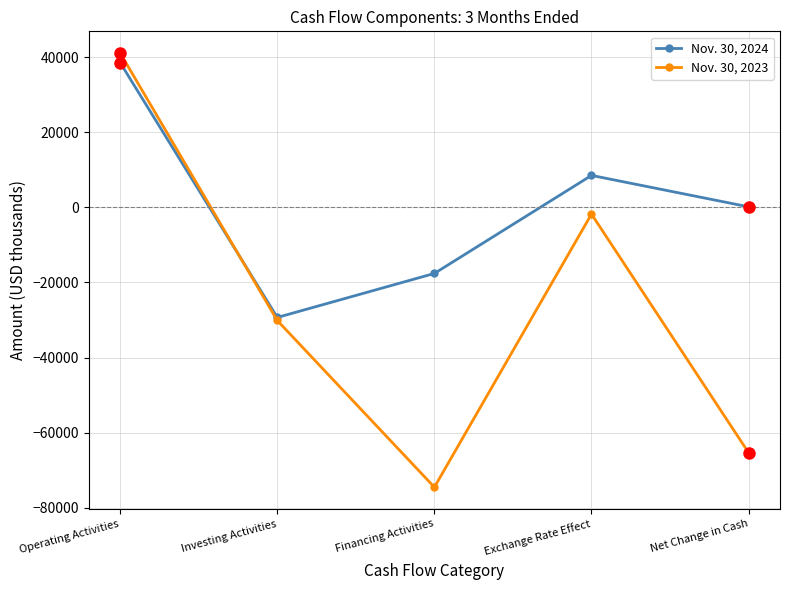

What is the difference between the highest and lowest values at Investing Activities?

810